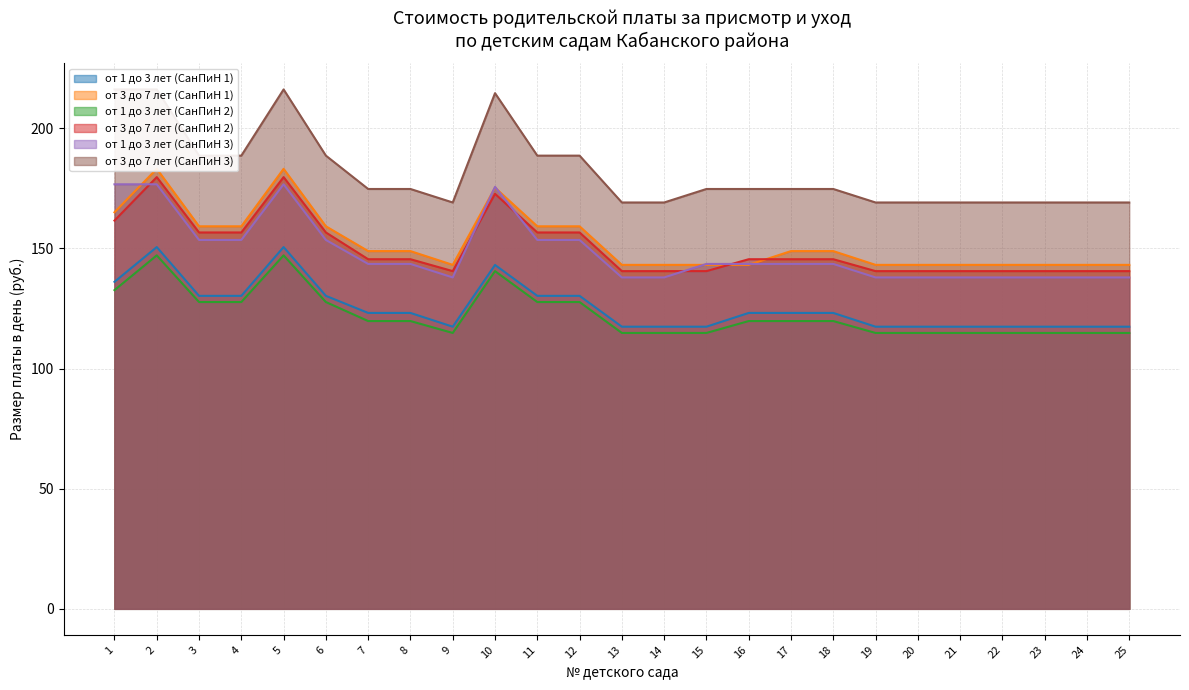

Rank the series by their maximum value, from highest to lowest.

от 3 до 7 лет (СанПиН 3), от 3 до 7 лет (СанПиН 1), от 3 до 7 лет (СанПиН 2), от 1 до 3 лет (СанПиН 3), от 1 до 3 лет (СанПиН 1), от 1 до 3 лет (СанПиН 2)